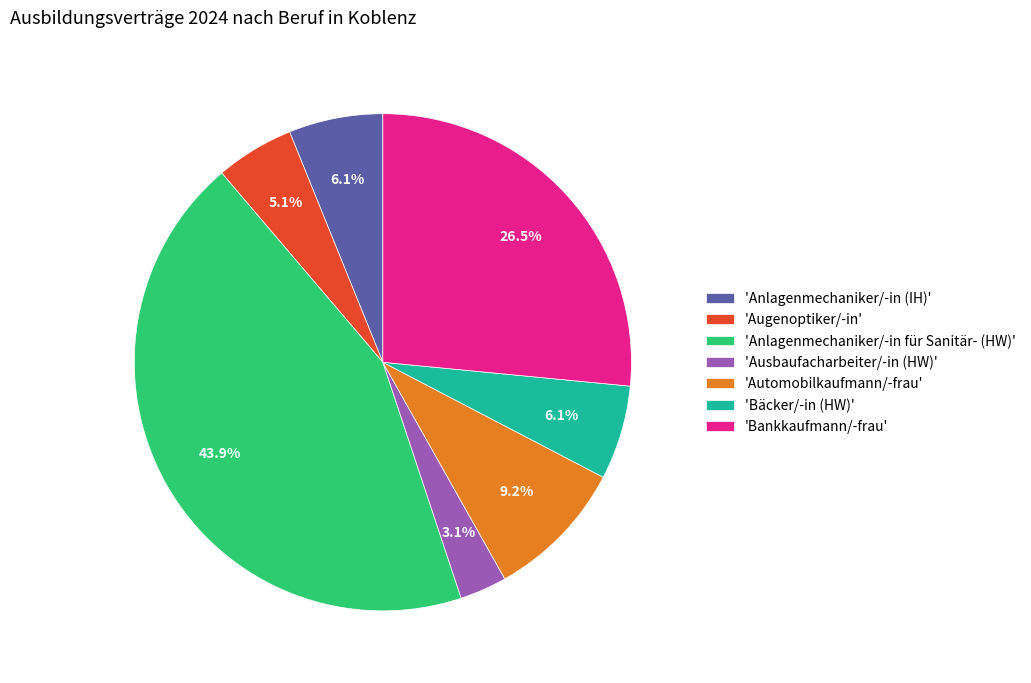

Is there any slice that represents more than half of the pie?

No